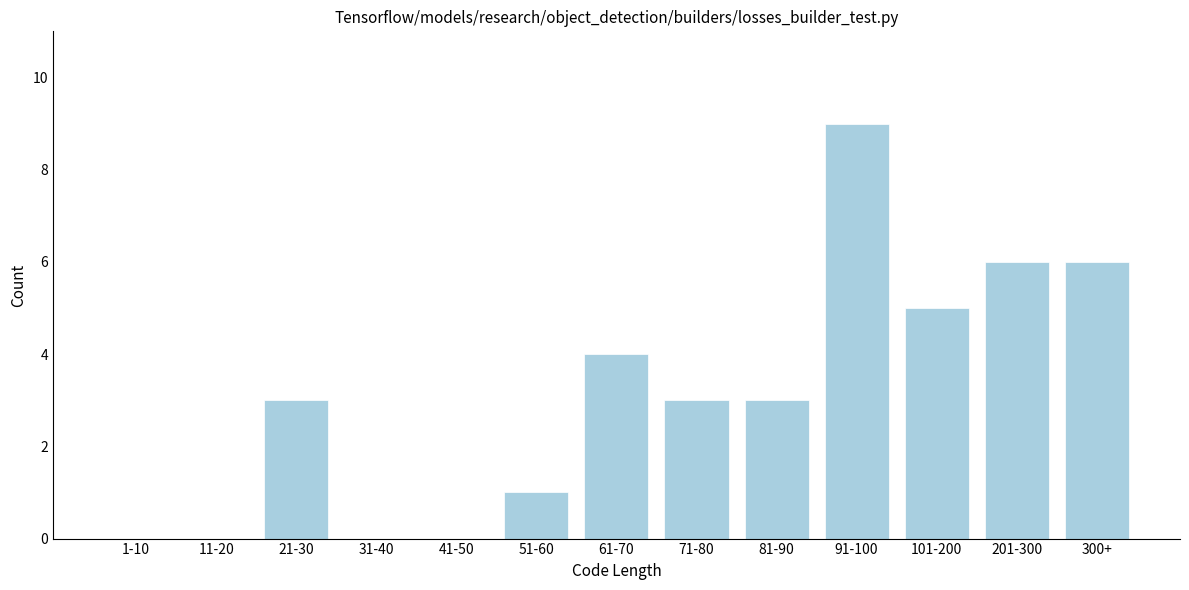

Reading left to right, transcribe all the data shown in this chart.

1-10=0	11-20=0	21-30=3	31-40=0	41-50=0	51-60=1	61-70=4	71-80=3	81-90=3	91-100=9	101-200=5	201-300=6	300+=6